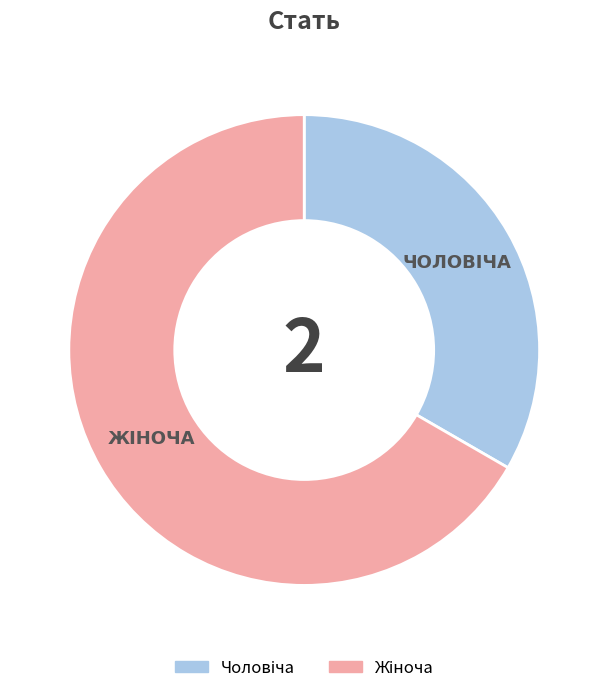

Is there any slice that represents more than half of the pie?

Yes